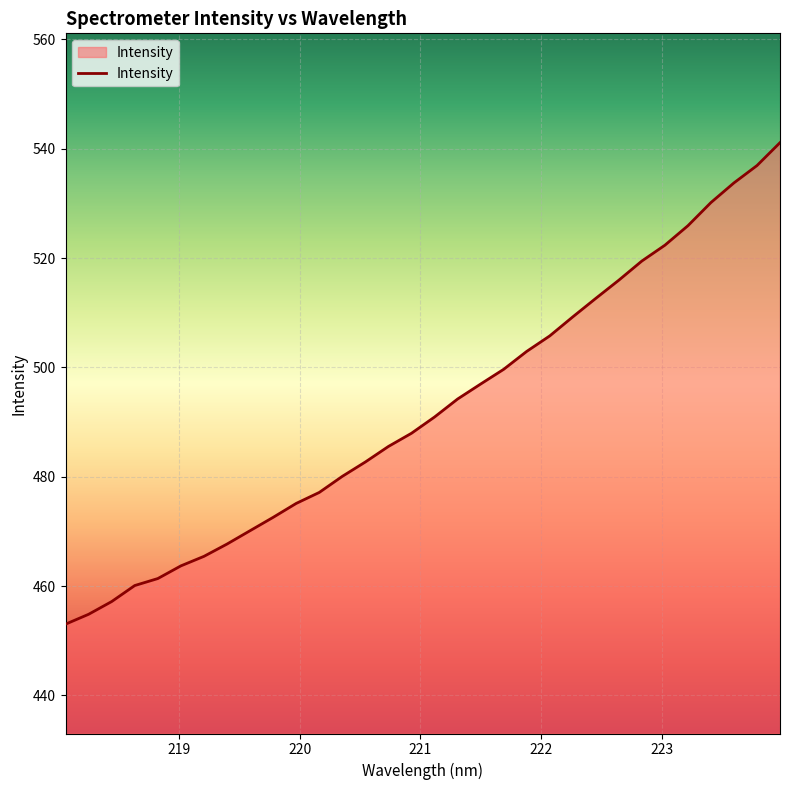

What is the maximum value shown in the chart?

541.1